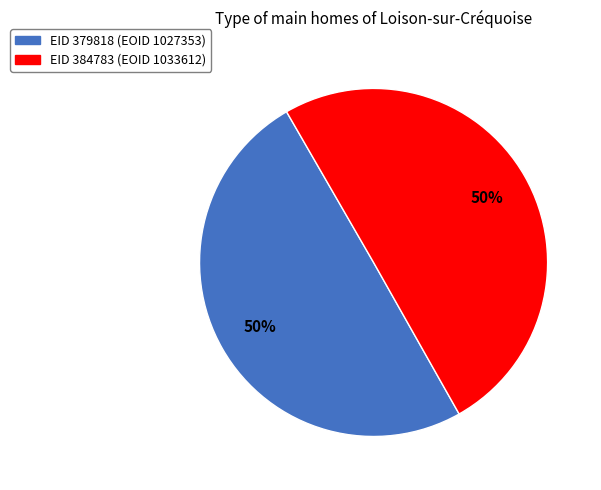

Do EID 384783 and EID 379818 together represent more than half of the pie?

Yes